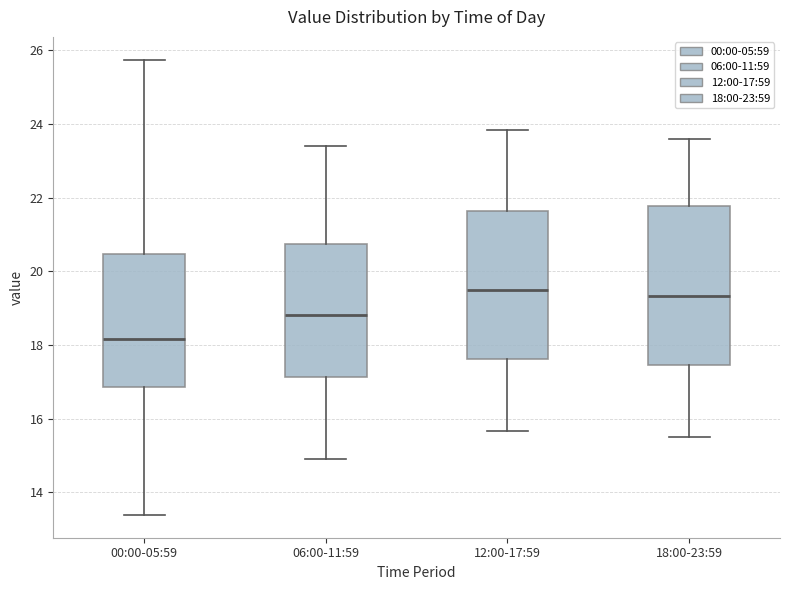

Reading left to right, read every box against the y-axis: the position of its median line, the range the box covers, and the ends of its whiskers. The values are not printed on the chart, so give them approximately, as read against the axis.

00:00-05:59: median 18.2, box 16.8 to 20.4, whiskers 13.4 to 25.8
06:00-11:59: median 18.8, box 17.2 to 20.8, whiskers 15.0 to 23.4
12:00-17:59: median 19.6, box 17.6 to 21.6, whiskers 15.6 to 23.8
18:00-23:59: median 19.4, box 17.4 to 21.8, whiskers 15.6 to 23.6